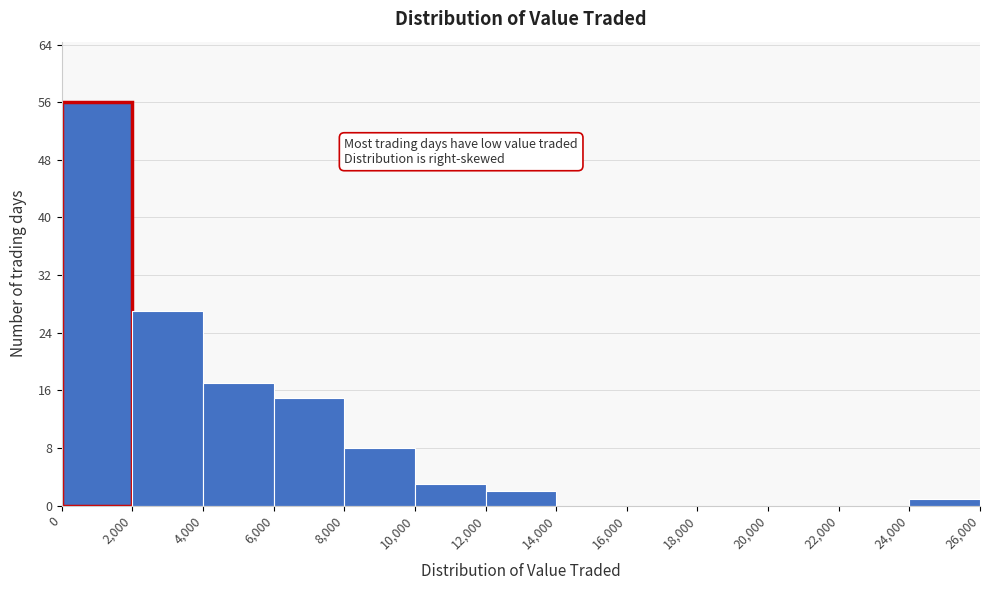

Which range on the x-axis has the tallest bar?

0 to 2,000